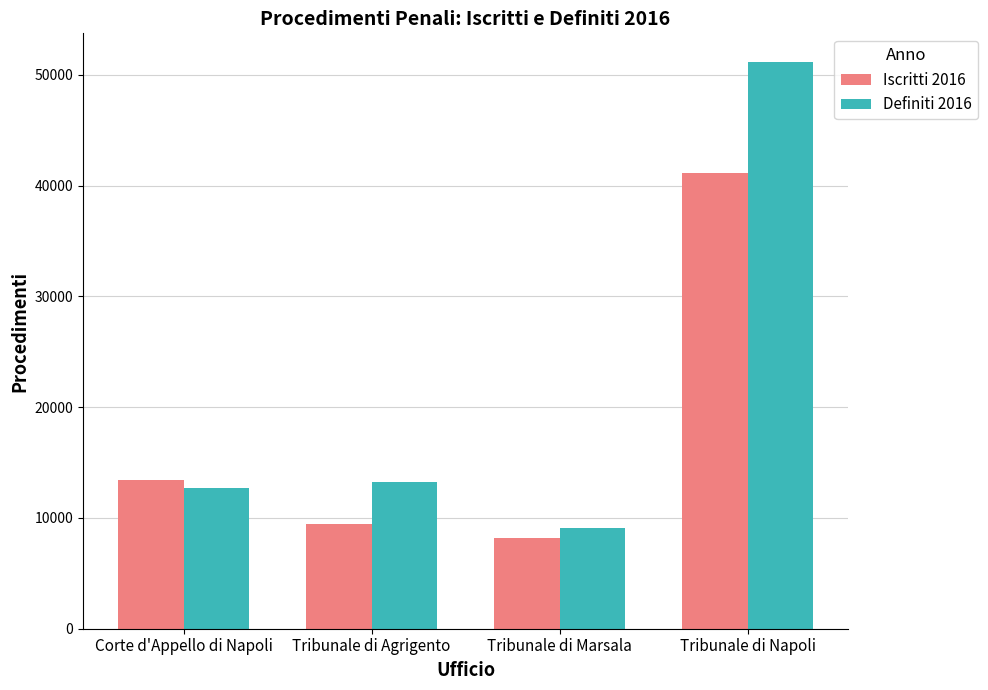

At which label is Definiti 2016 closest to 30134?

Tribunale di Agrigento